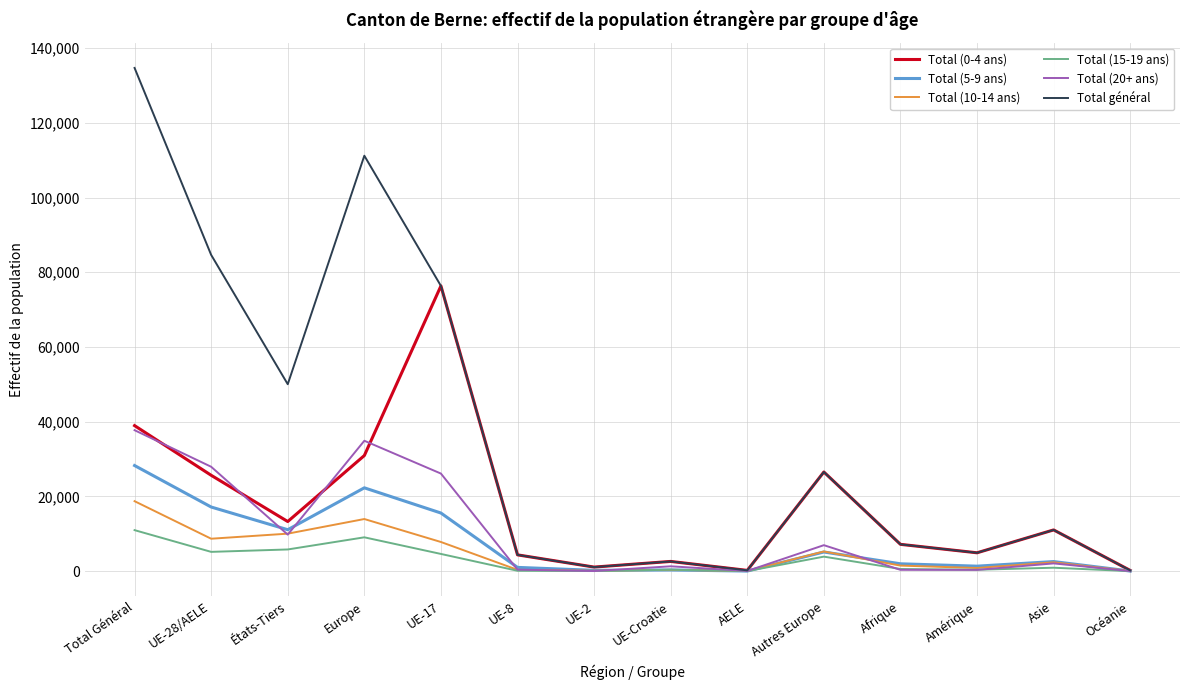

Is it true that Total (5-9 ans) equals 11101 at États-Tiers?

True